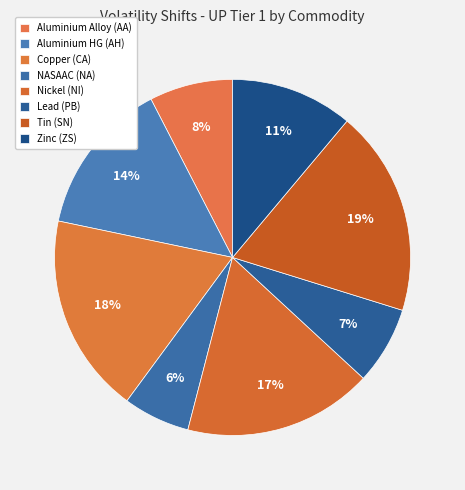

To the nearest percent, what percentage of the pie is Lead (PB)?

7%